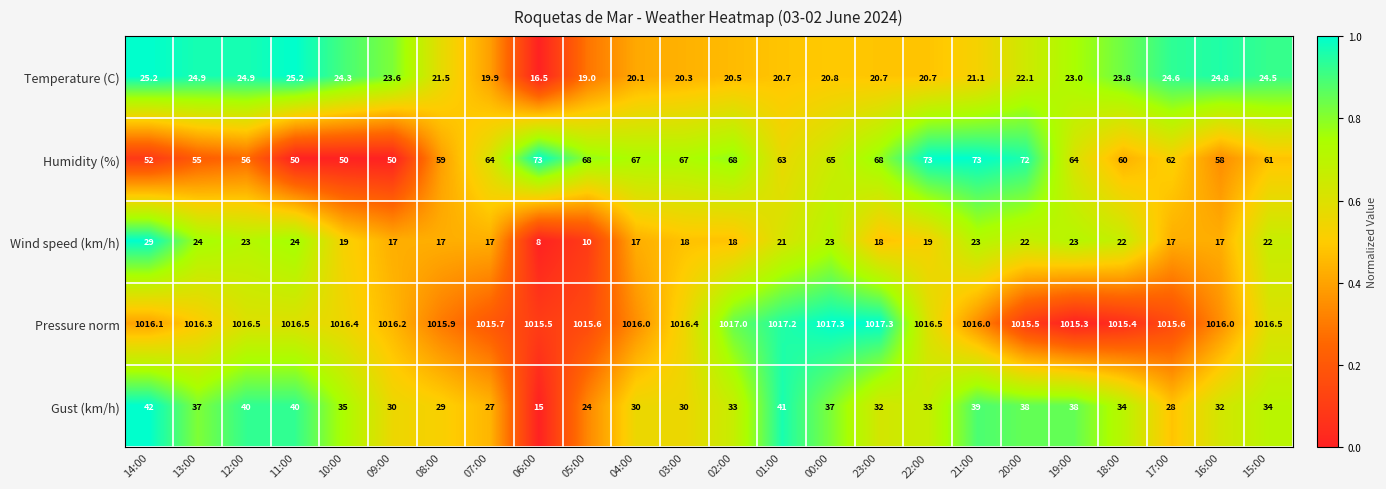

What is the total value across all series at 12:00?

1160.4